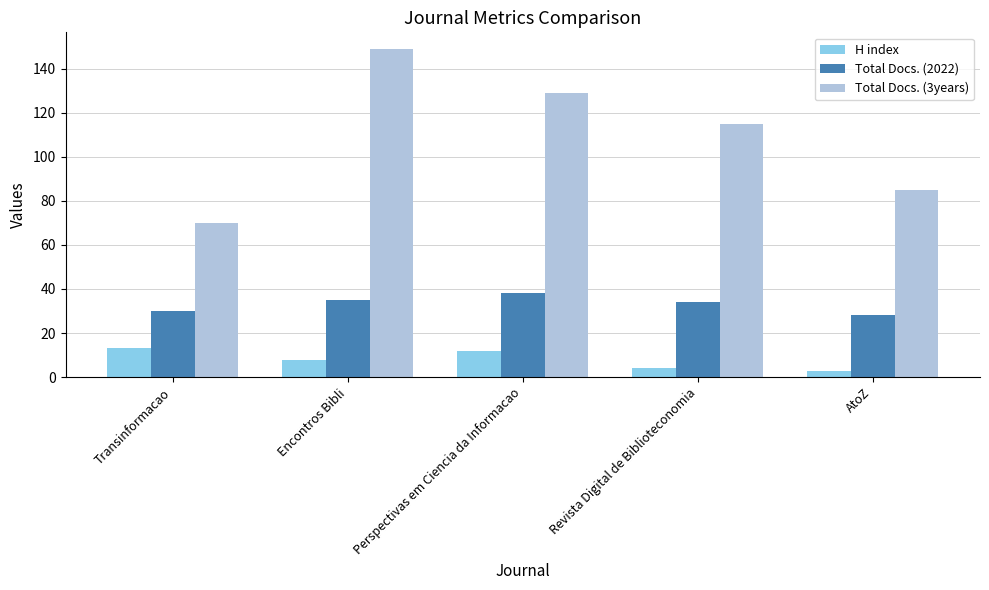

How many bars are there in each group?

3